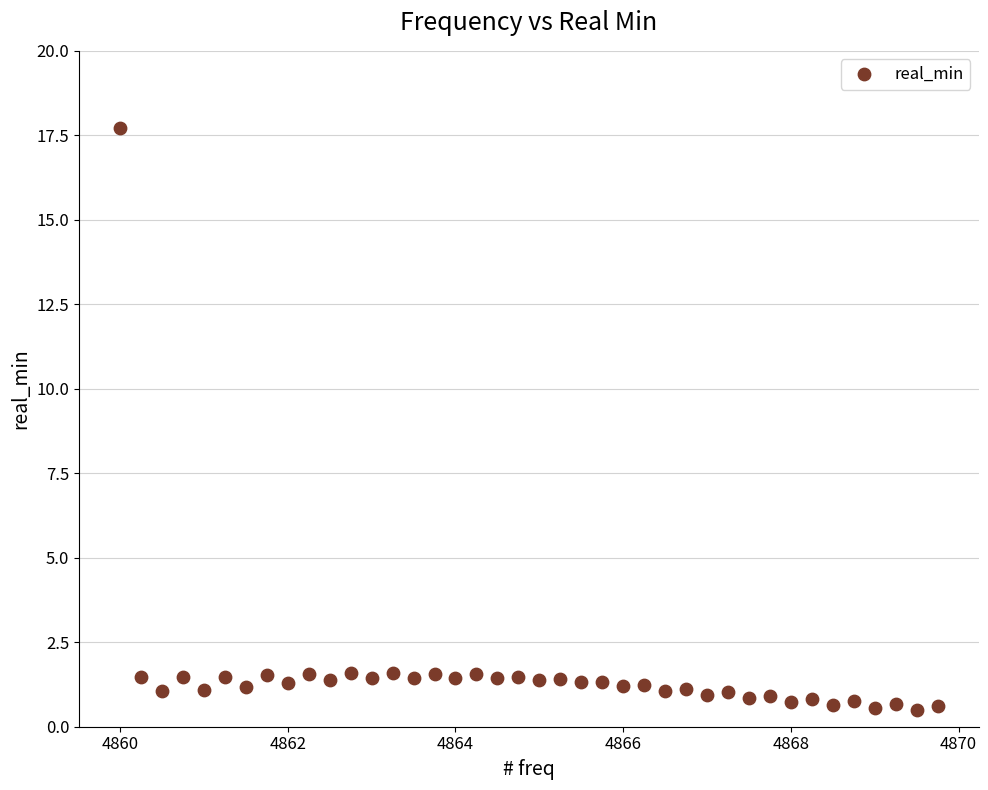

What is the range of Y values (max minus min)?

17.2